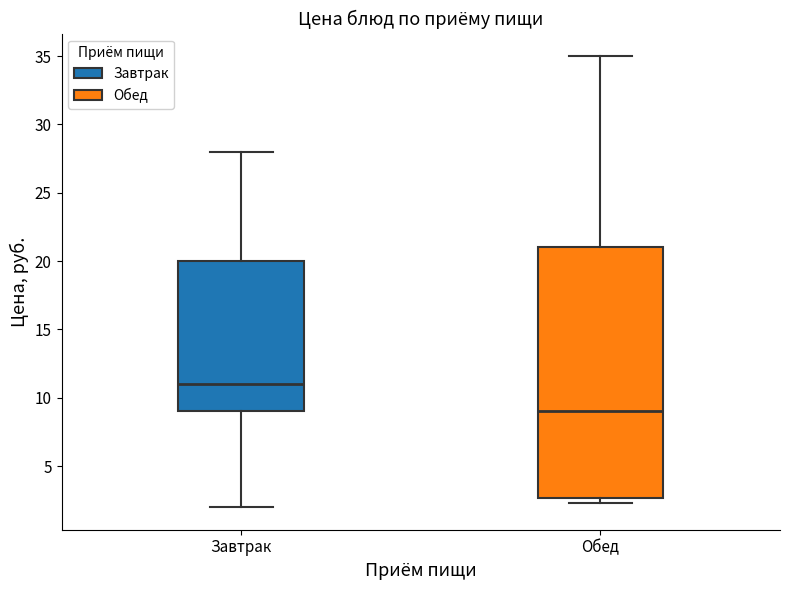

Where is the lower edge of the box for Обед on the y-axis? The values are not printed on the chart, so give them approximately, as read against the axis.

2.5